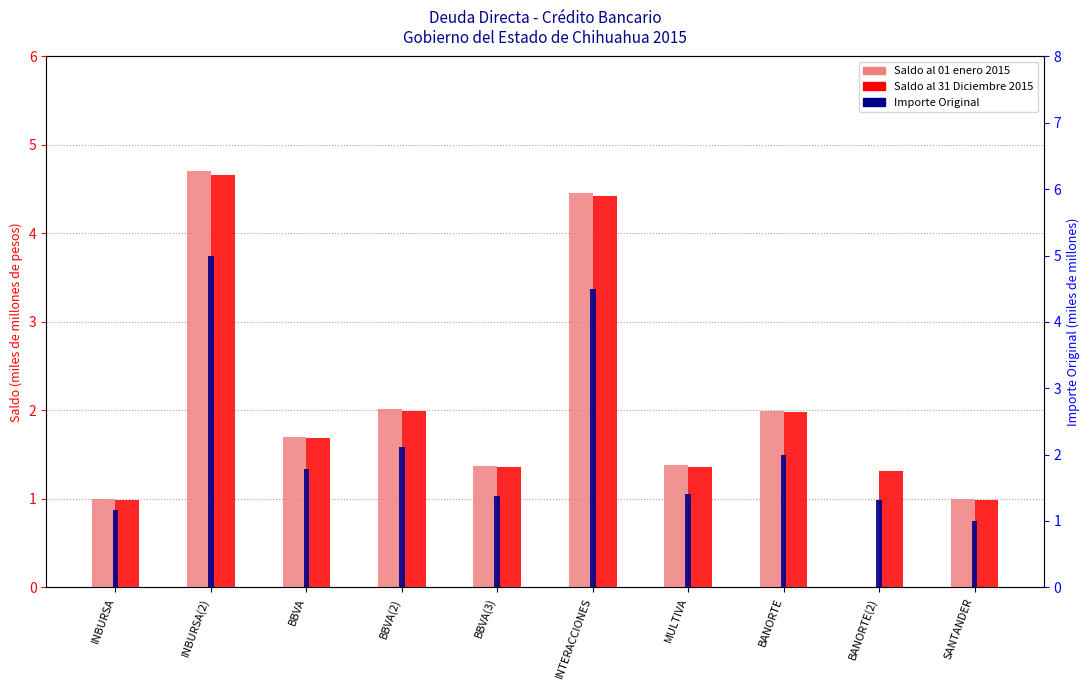

At which category is the sum across all series the highest?

INBURSA(2)